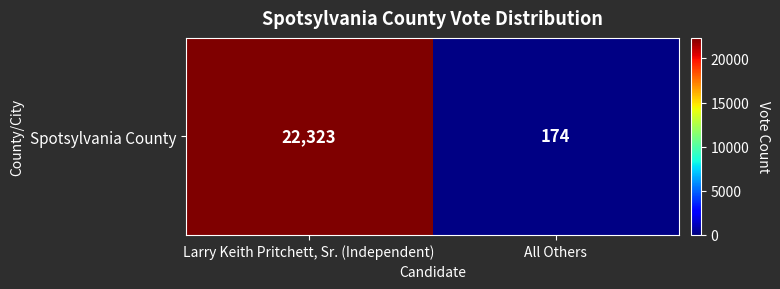

Reading right to left, transcribe all the data shown in this chart.

174	22323